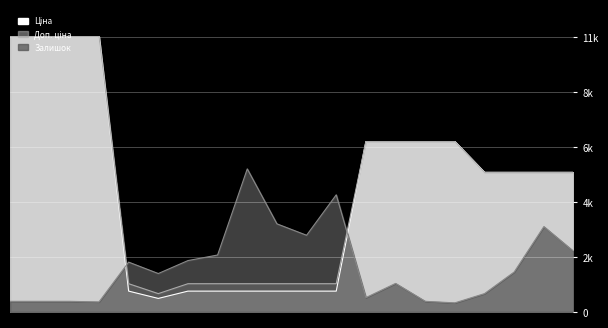

Is it true that Ціна equals 848.4 at 276092104?

True